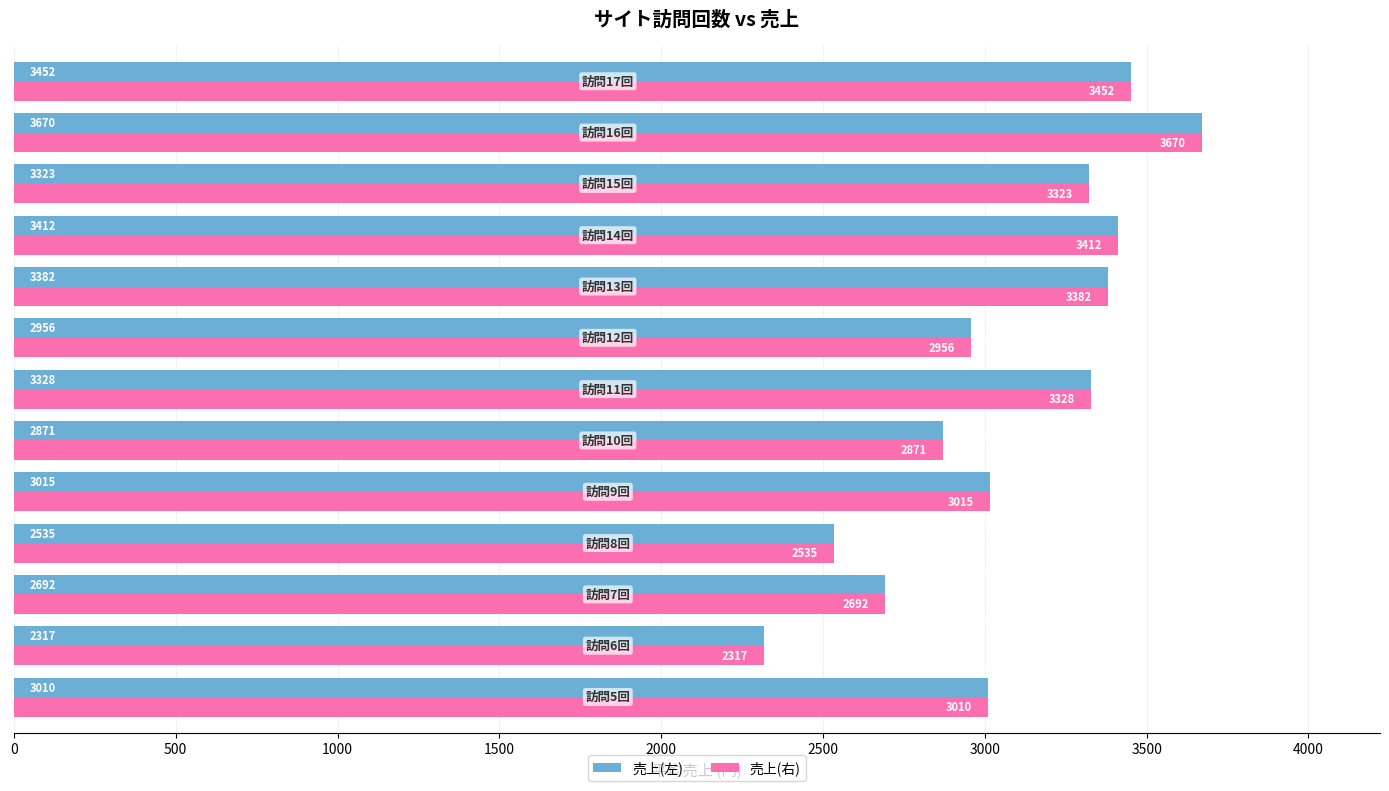

How many data points does each series have?

13